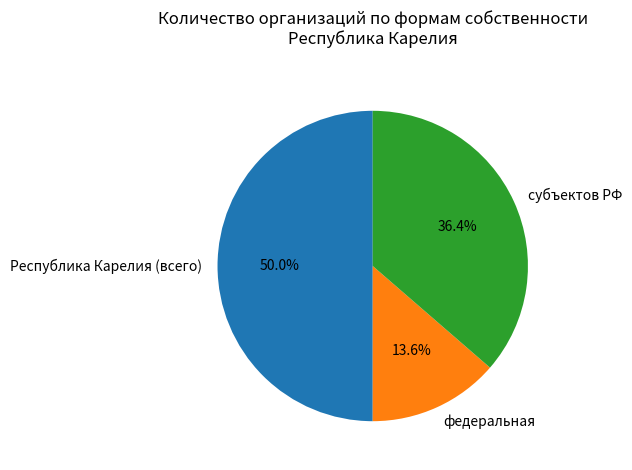

True or false: Республика Карелия (всего) accounts for 59% of the total.

False